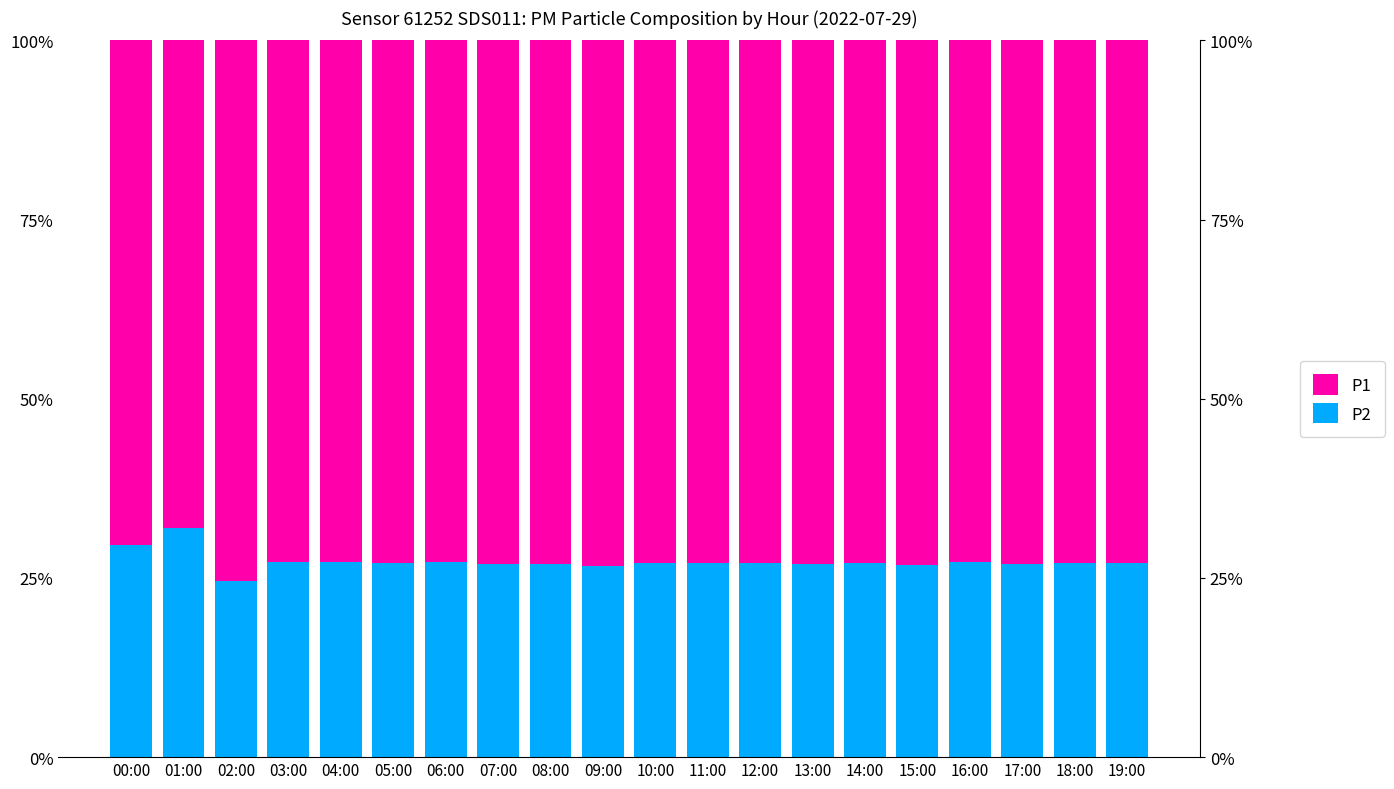

How many values in the P2 series exceed 27?

13